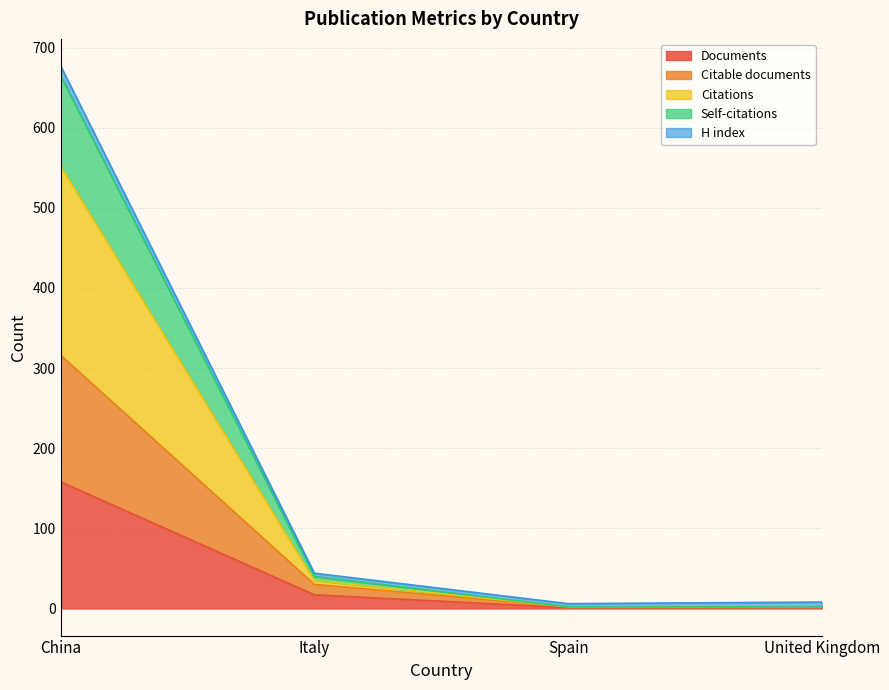

Is it true that Documents equals 17 at Italy?

True